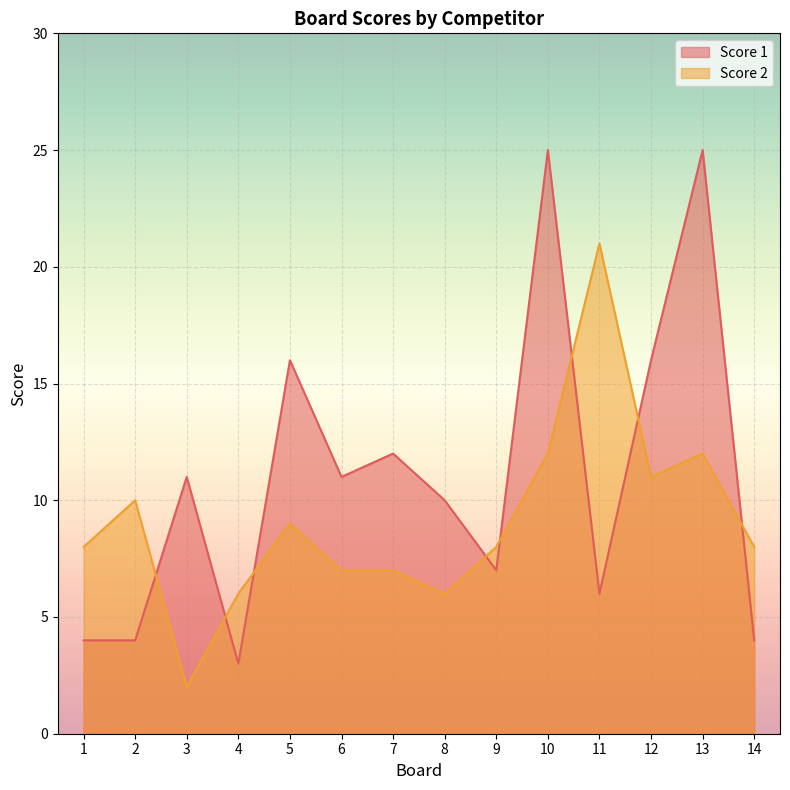

What is the value of the Score 2 point at the 14th from the left?

8